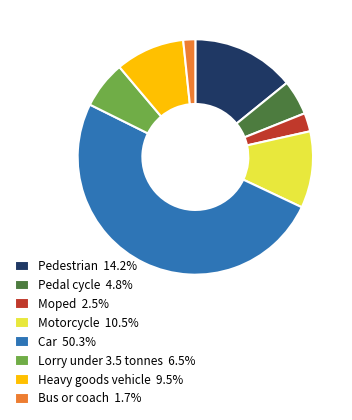

Which slice is the largest?

Car